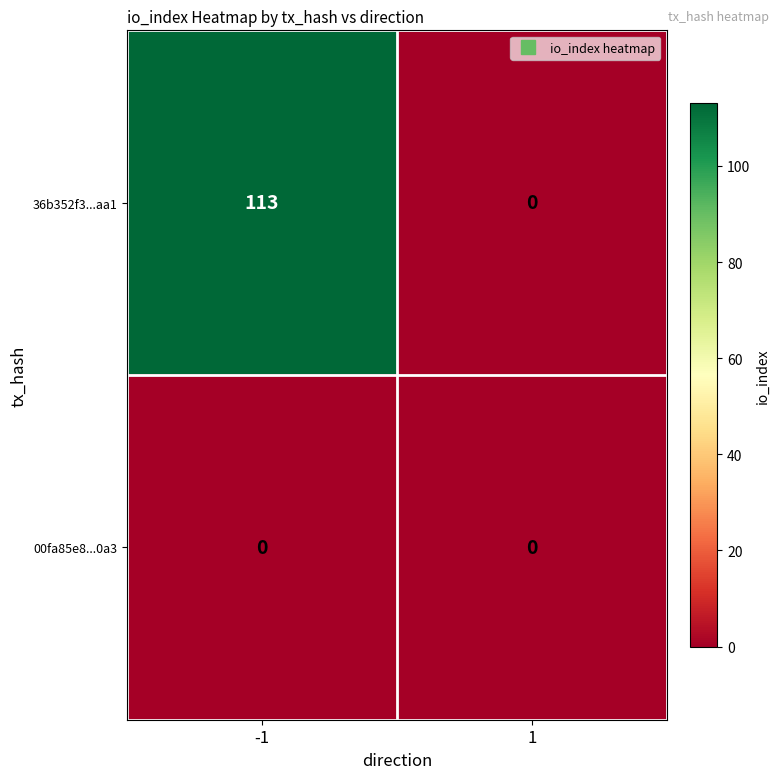

What is the greatest value displayed?

113